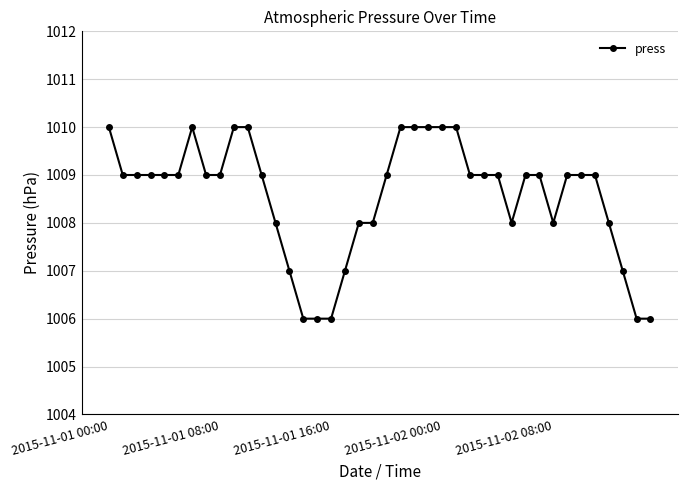

What is the minimum value shown in the chart?

1006